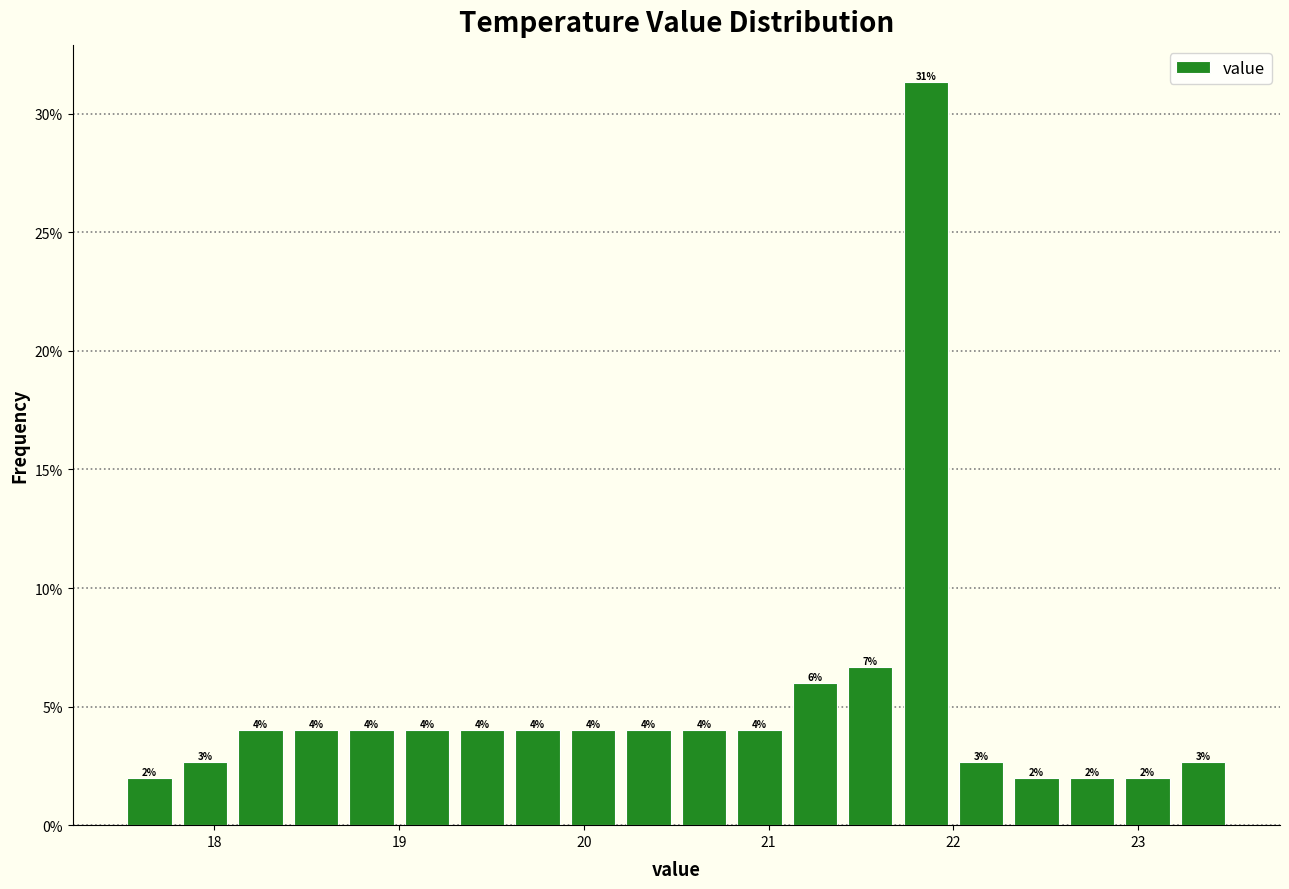

Around what value on the x-axis is the tallest bar? Give the approximate position of its centre, as read against the axis.

21.9